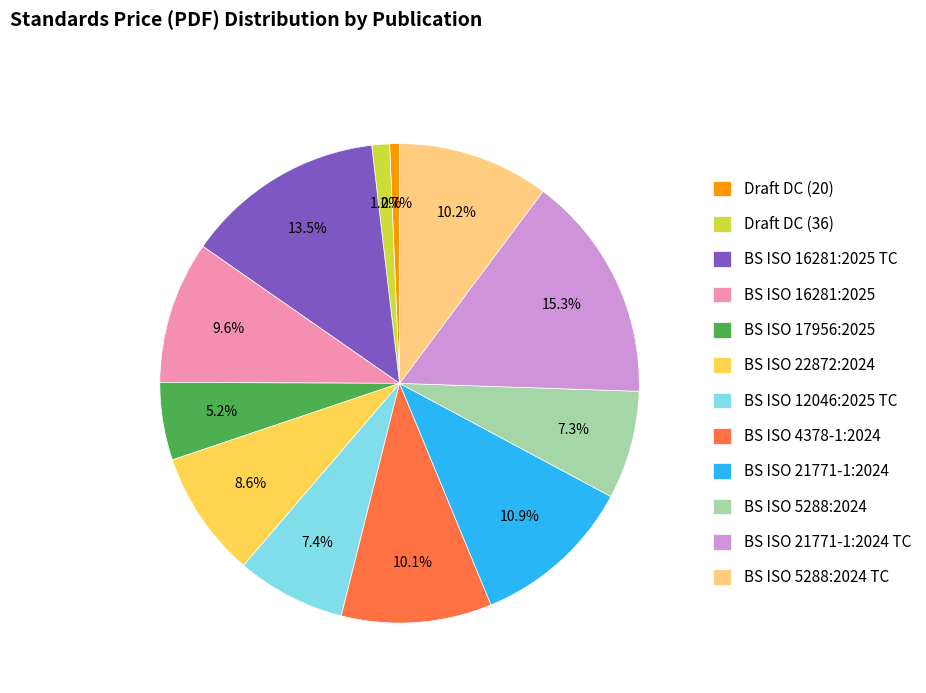

What is the ratio of the value at BS ISO 21771-1:2024 to the value at BS ISO 16281:2025 TC?

0.8